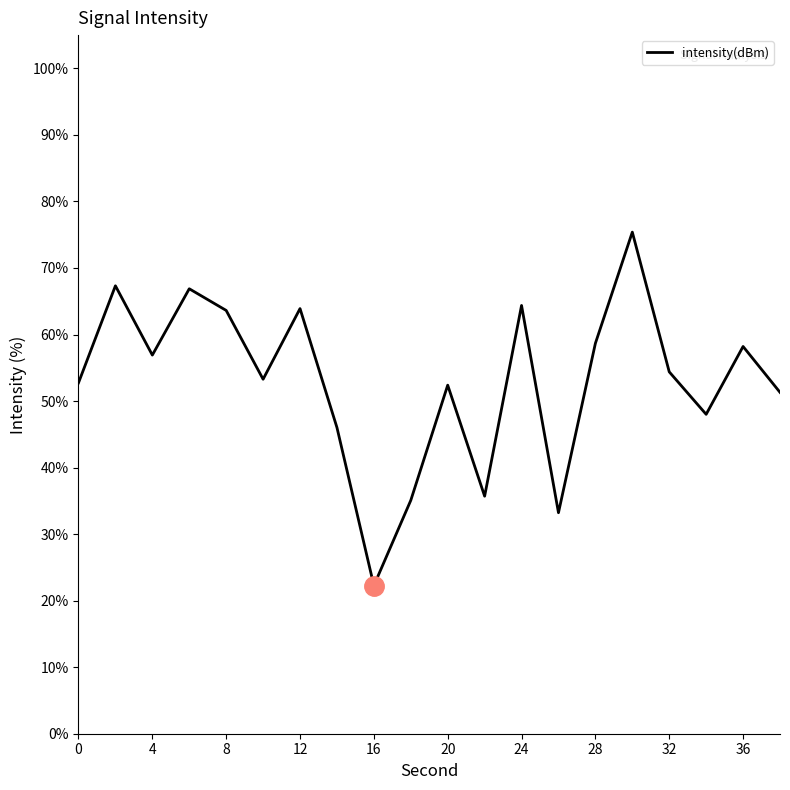

What is the difference between the maximum and minimum values?

53.1